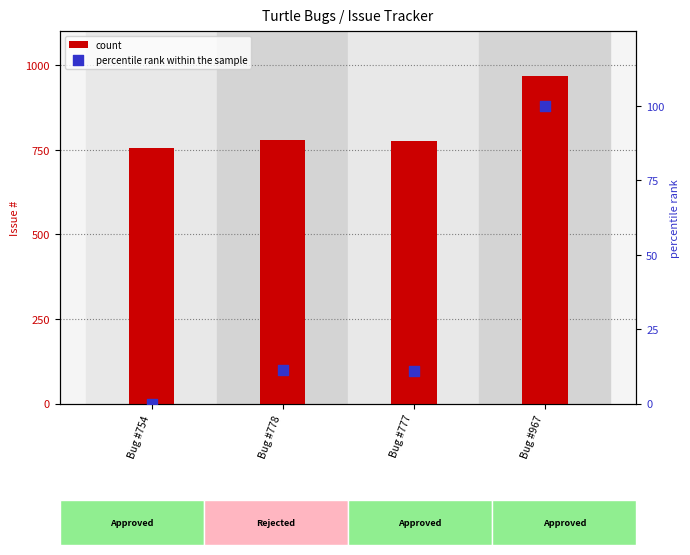

At which category is the sum across all series the highest?

Bug #967